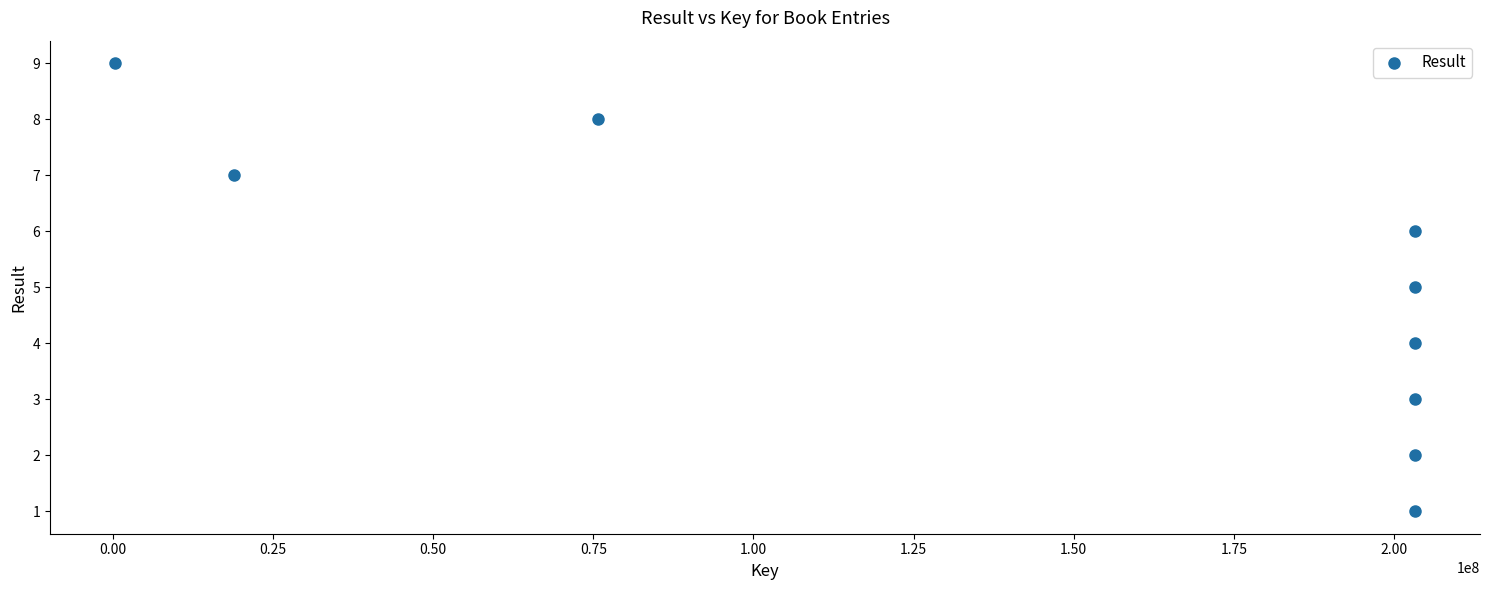

What is the range of Y values (max minus min)?

8